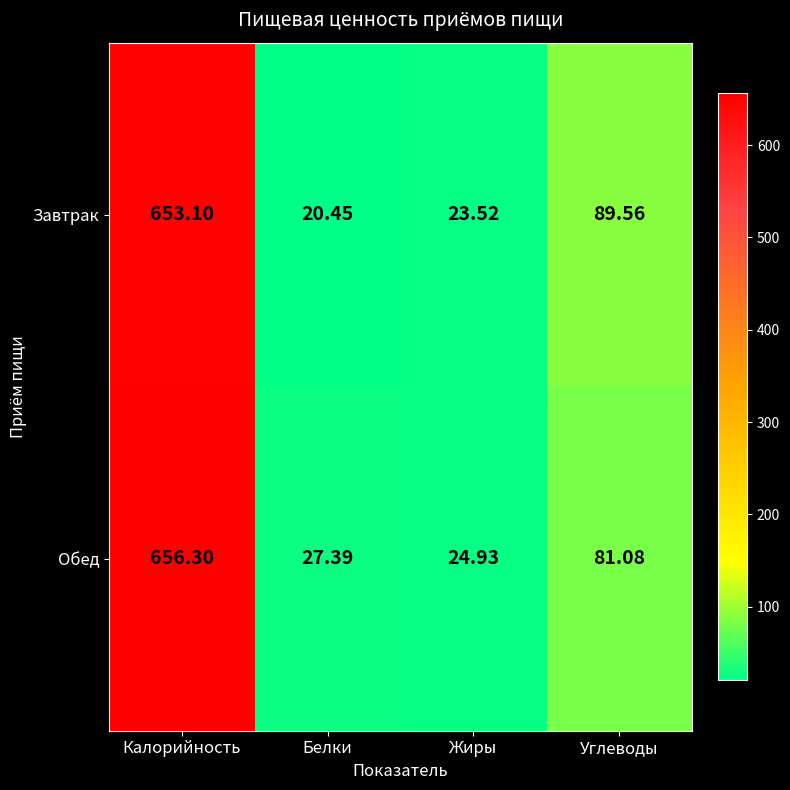

Which label corresponds to the smallest value in the chart?

Белки